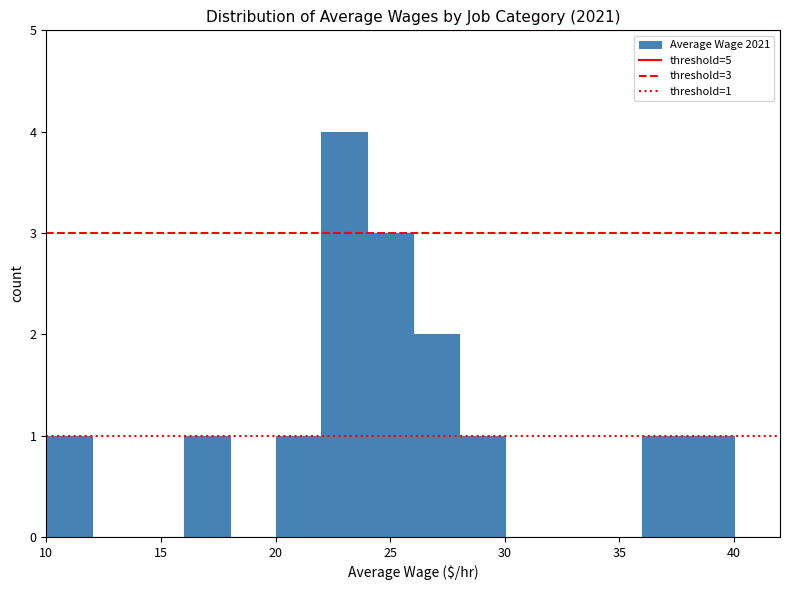

Which range on the x-axis has the tallest bar?

22 to 24